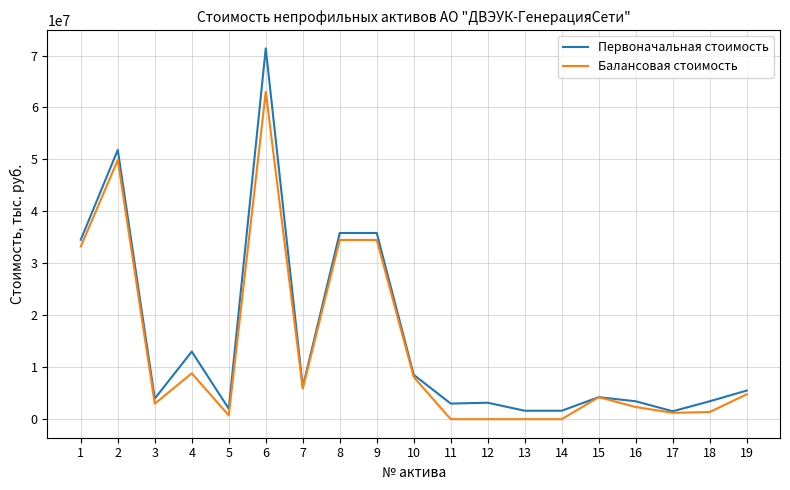

What is the total value across all series at 4?

21847895.8